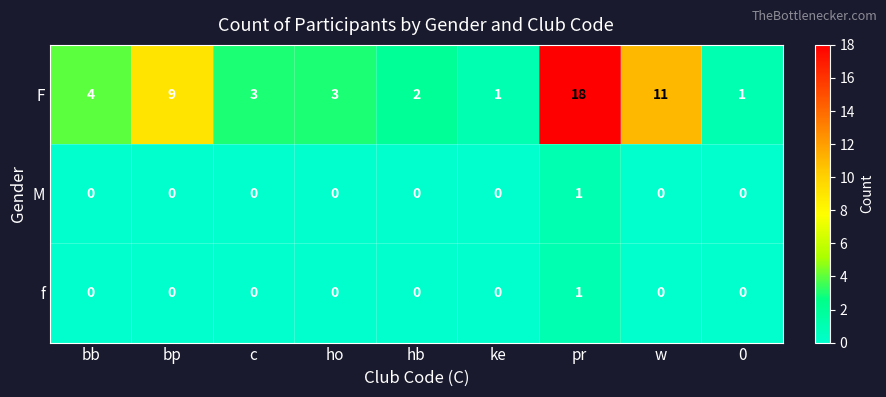

The value of F at hb is 2. True or false?

True